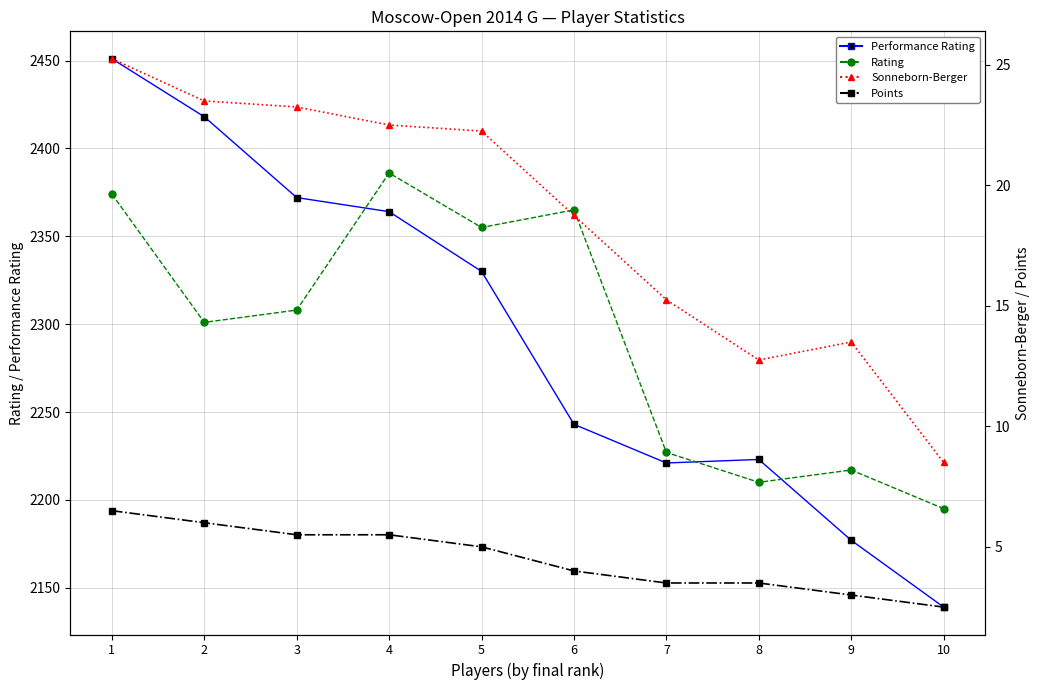

What are all the series names shown in the legend?

Performance Rating, Rating, Sonneborn-Berger, Points